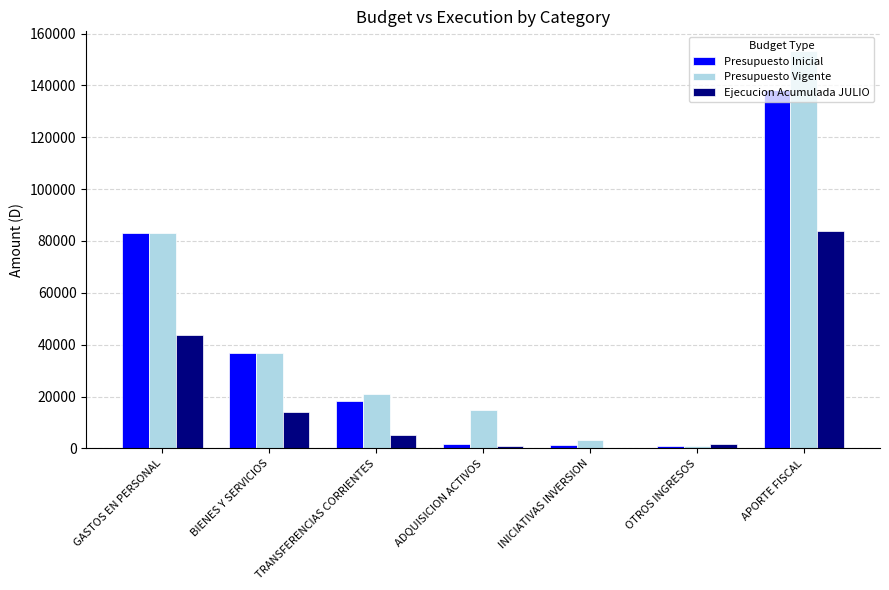

What is the maximum value for Presupuesto Vigente?

153212